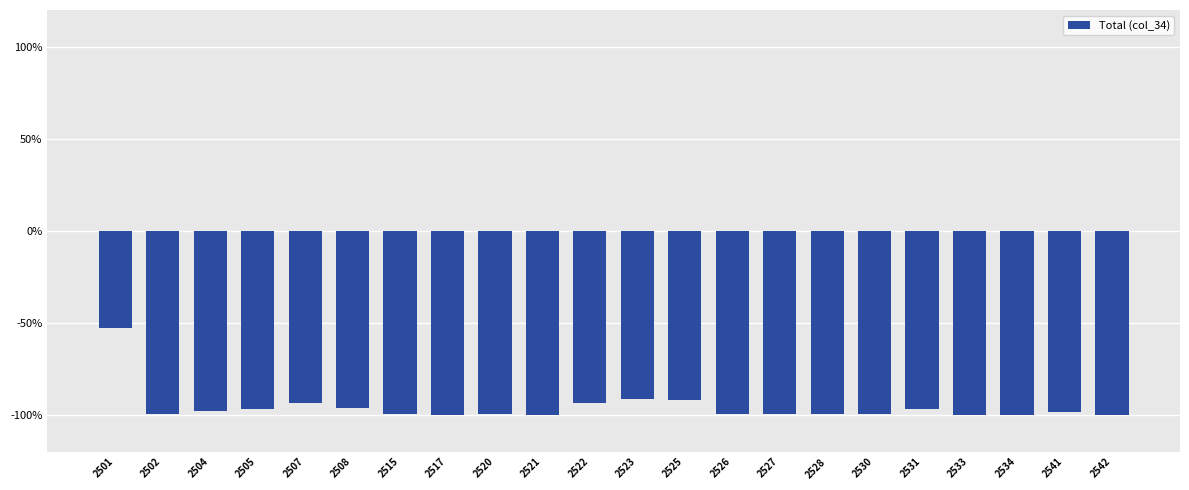

What is the average value?

-95.7